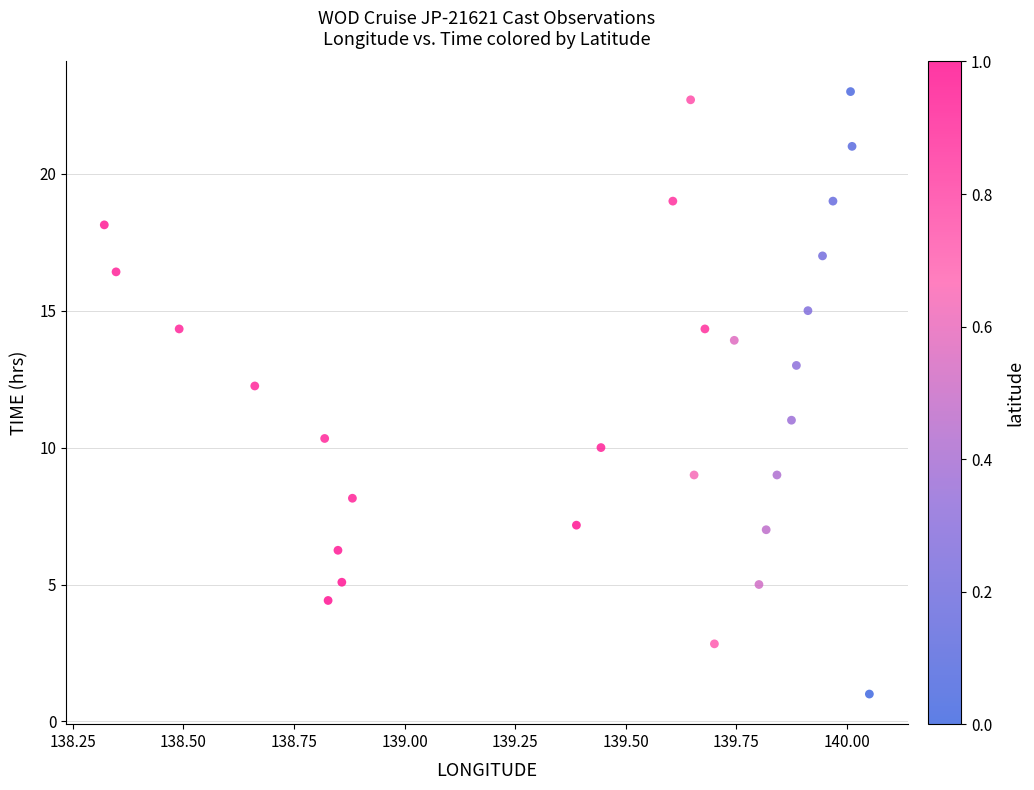

What is the range of X values (max minus min)?

1.7